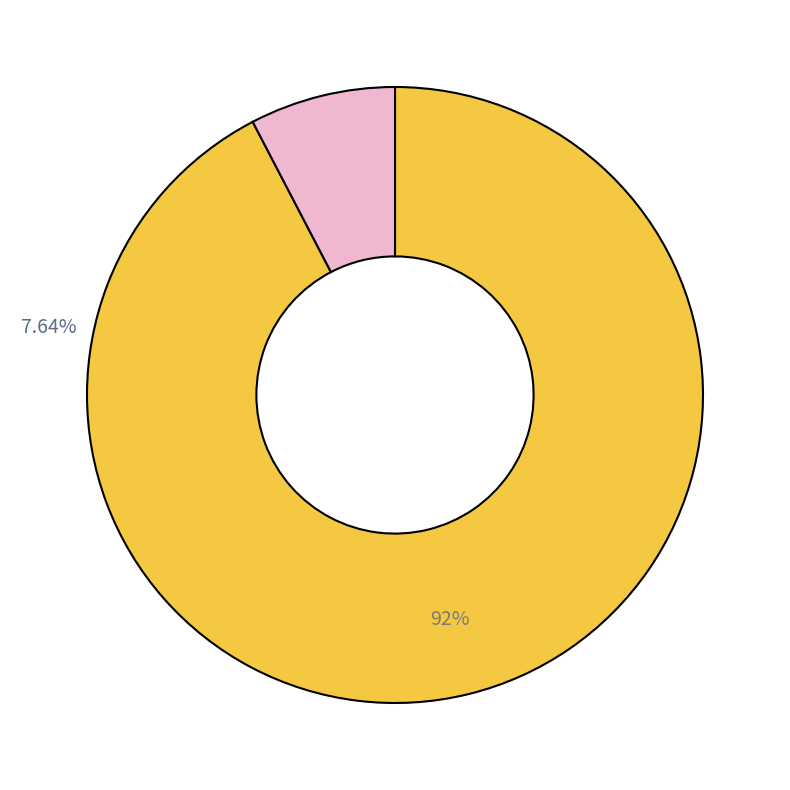

Is there a majority slice in this chart?

Yes